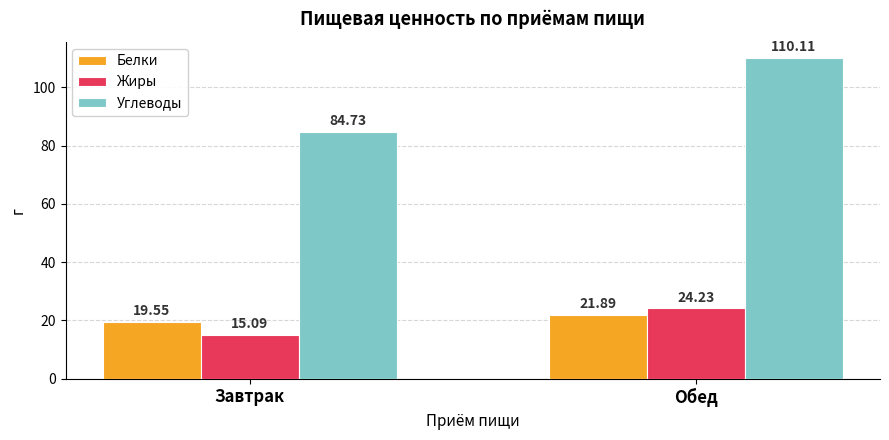

What is the difference between the Белки values at Завтрак and Обед?

2.3